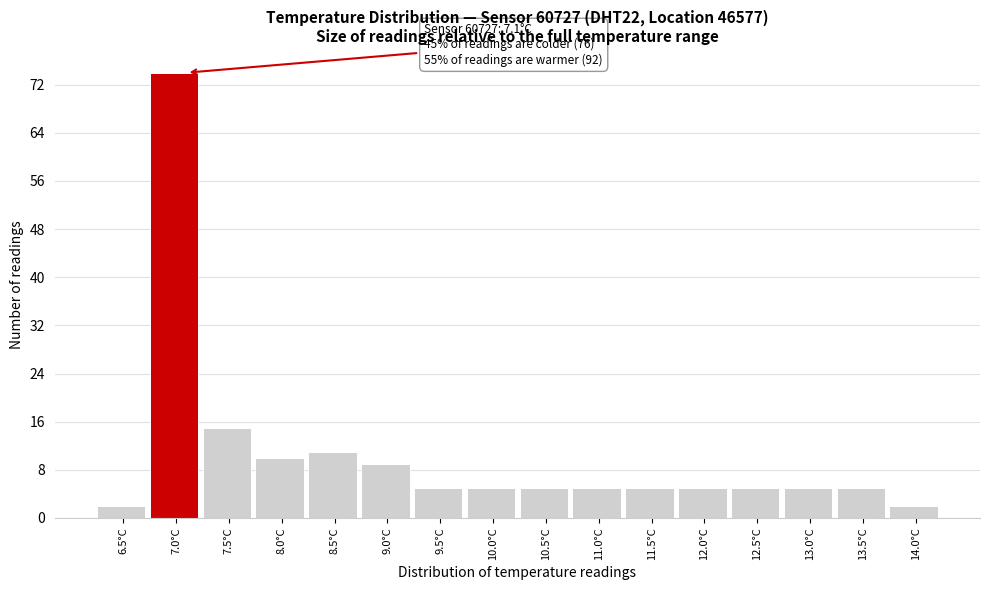

Reading left to right, extract all data points from this chart.

2	74	15	10	11	9	5	5	5	5	5	5	5	5	5	2